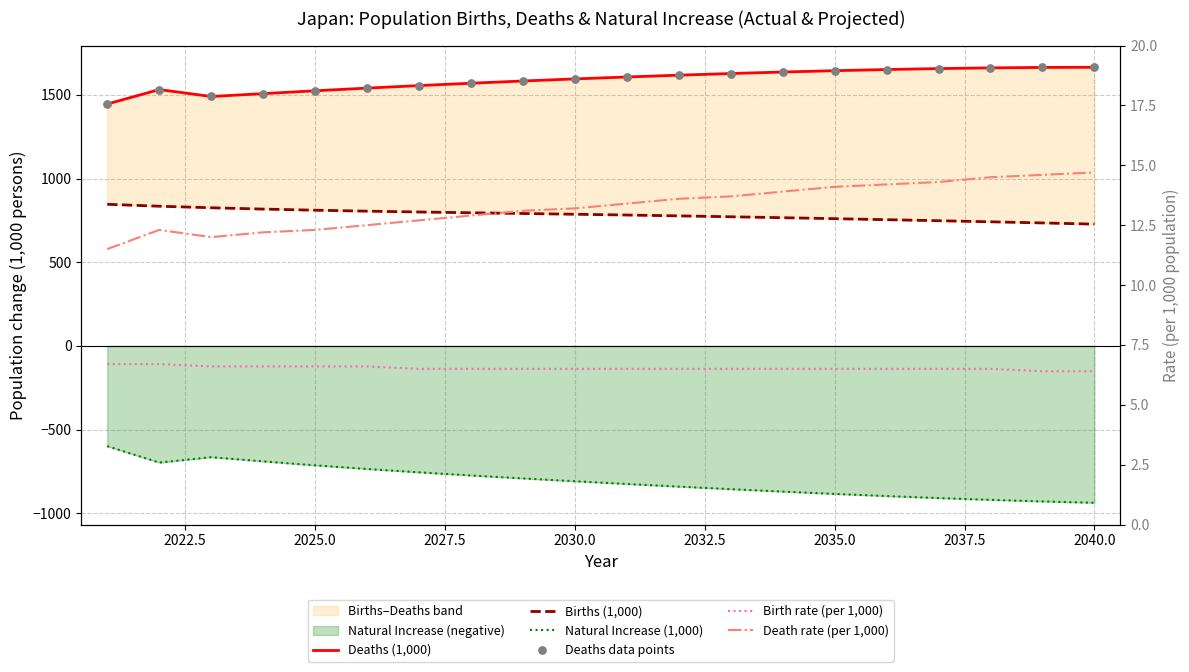

Which series has the largest Y range (max minus min)?

Natural Increase (1,000)